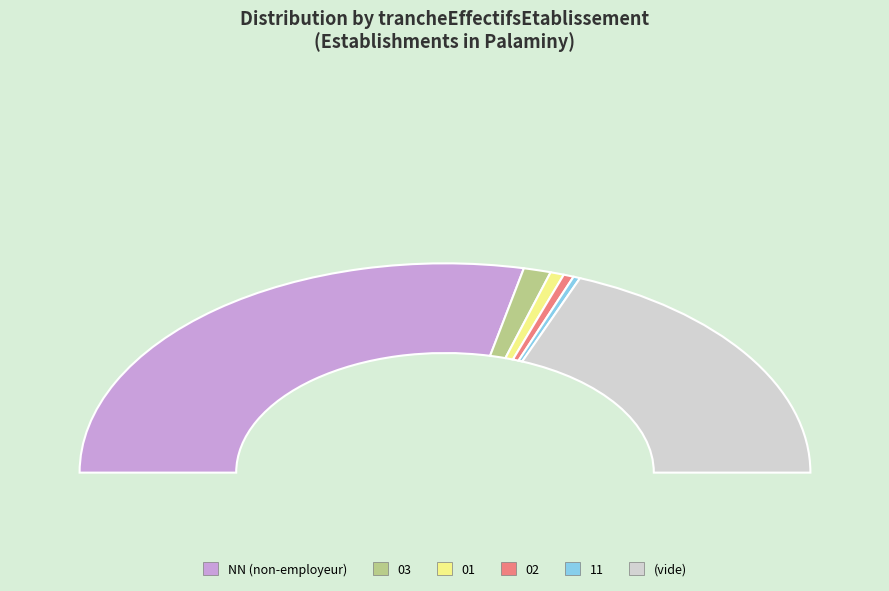

What is the total percentage of 03 and 02?

3.3%